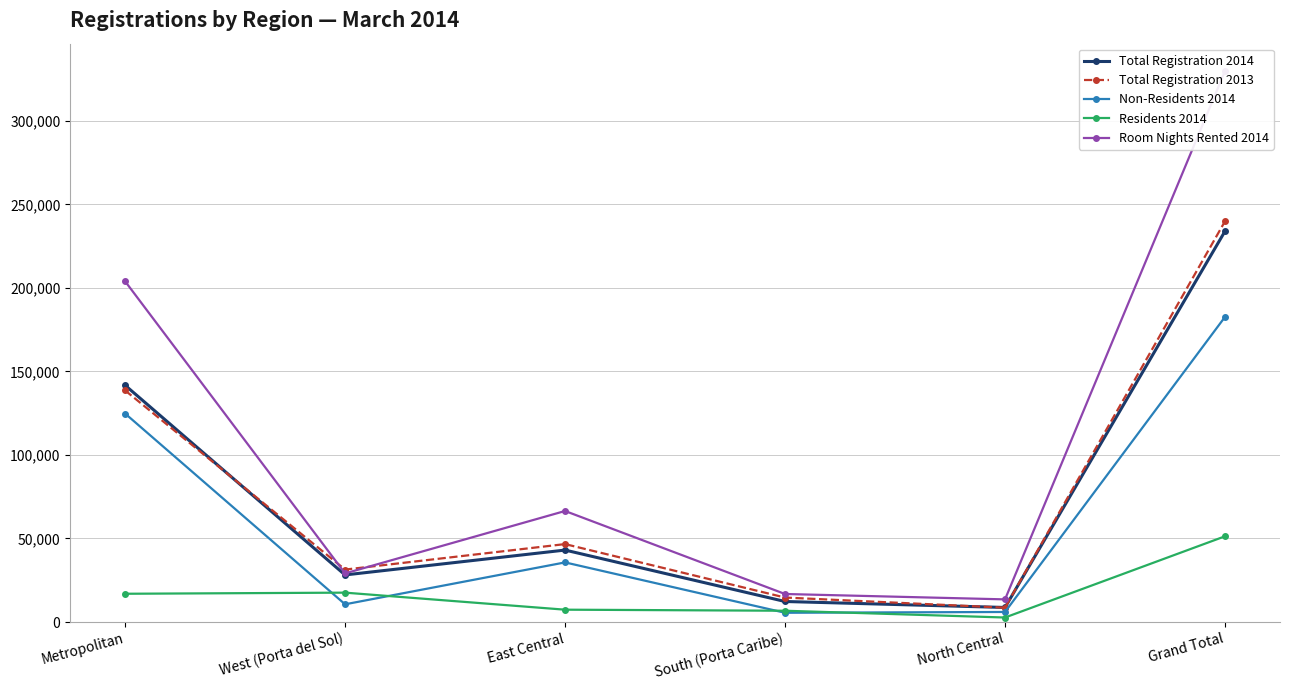

At which category is the sum across all series the highest?

Grand Total